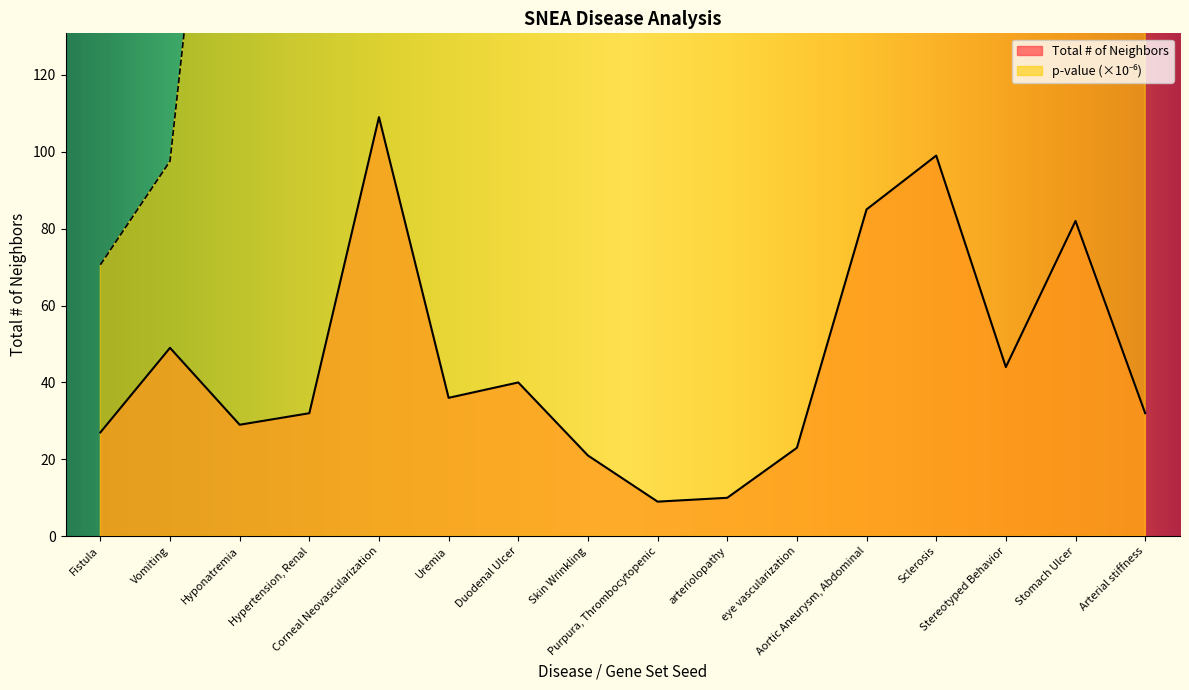

True or false: Total # of Neighbors and p-value scaled intersect in this chart.

False